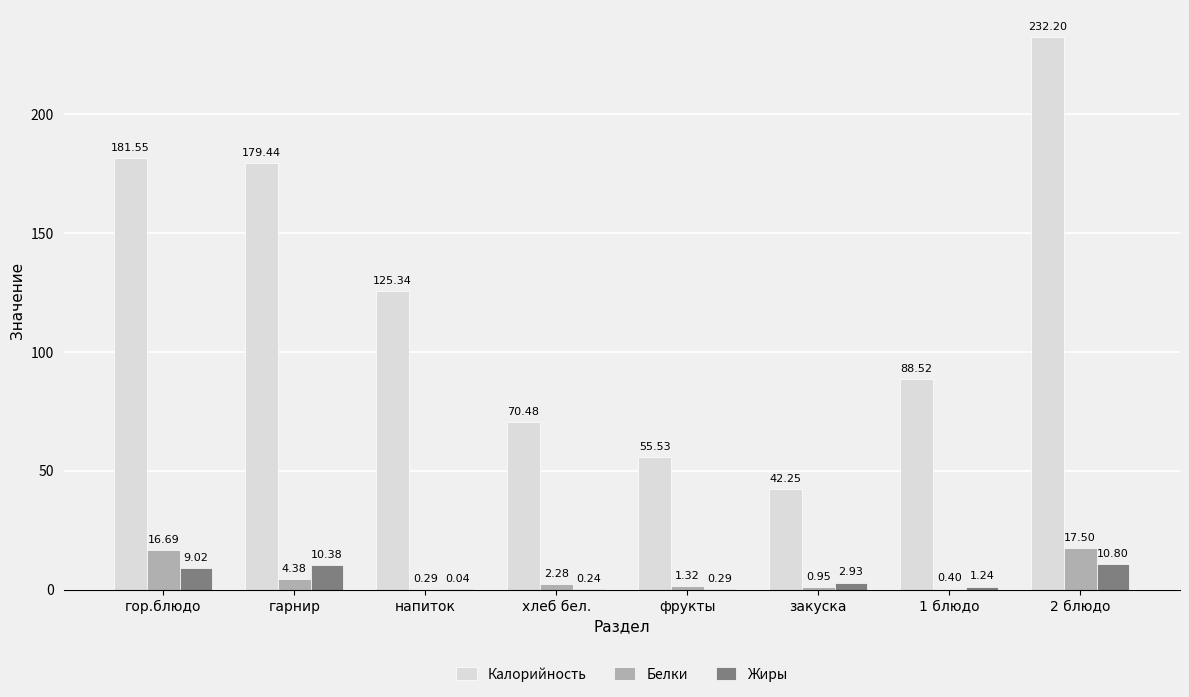

How many distinct data groups are displayed?

3